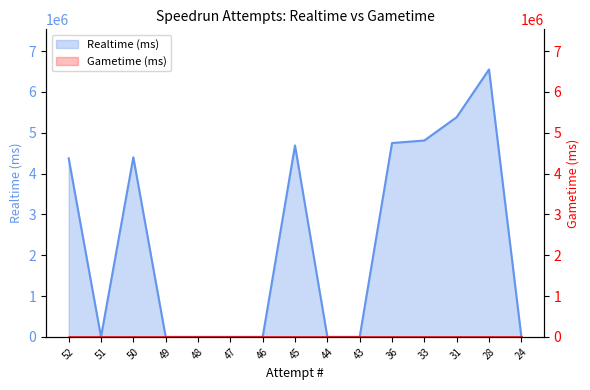

Is it true that the value at 48 is 0?

True